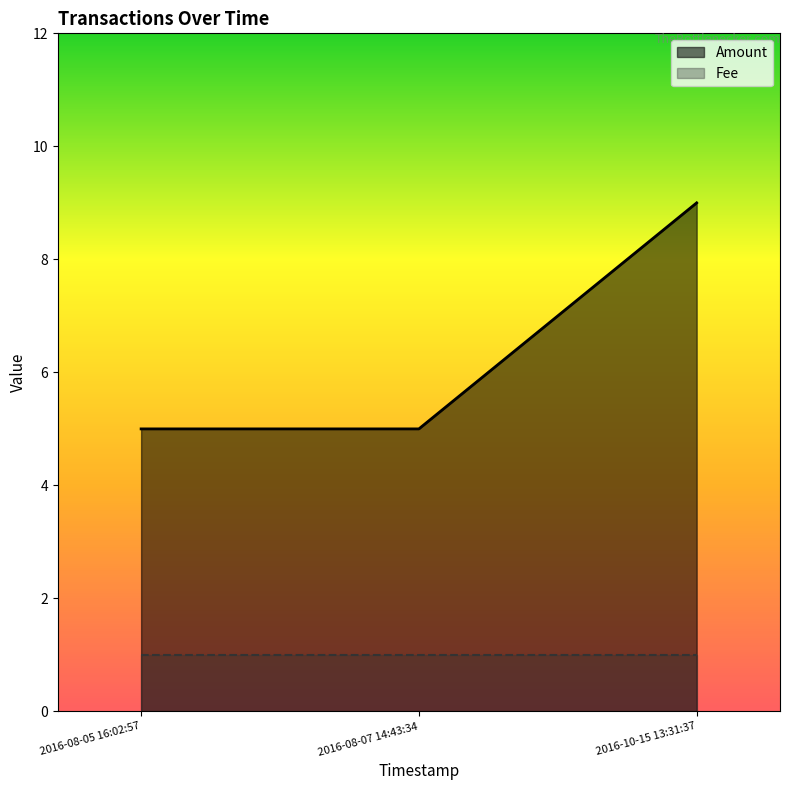

What is the maximum value shown in the chart?

9